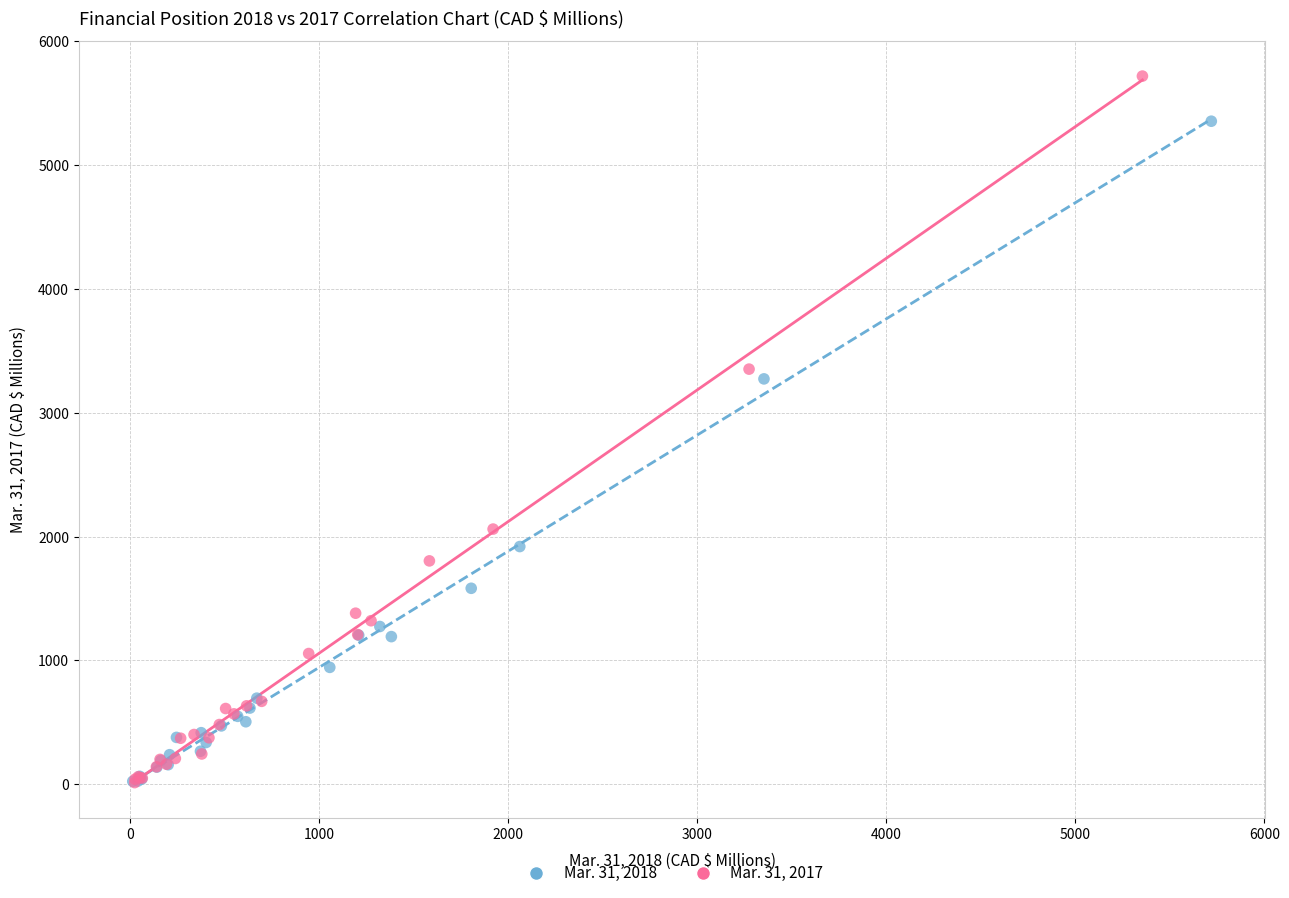

Which series has the widest spread of Y values?

Mar. 31, 2017